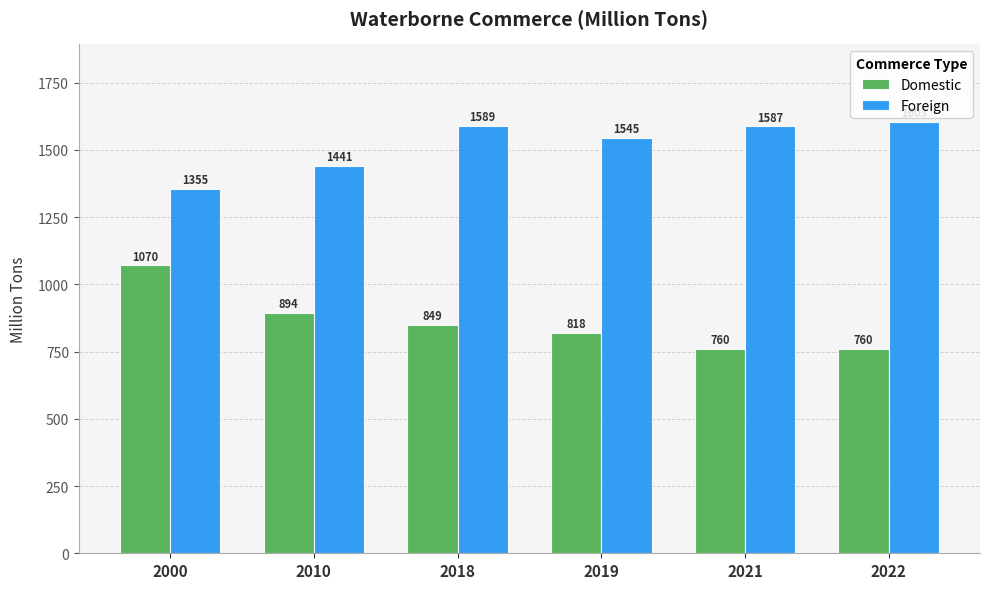

What is the value of the Foreign bar at the 2nd from the left?

1440.9